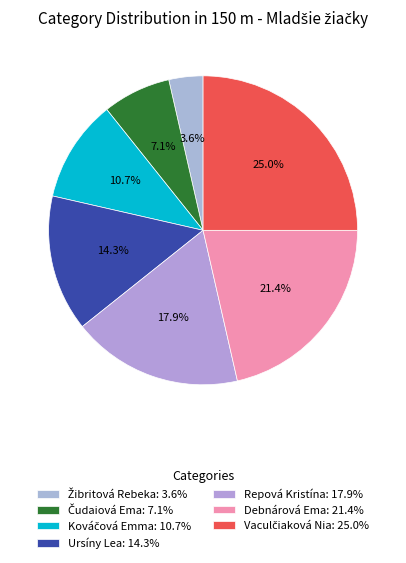

What is the change in value from Repová Kristína to Vaculčiaková Nia?

+2